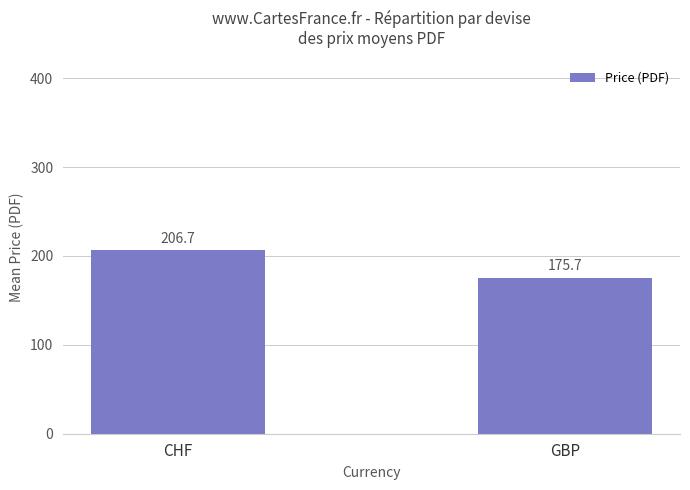

The chart shows a value of 206.7 at CHF. True or false?

True